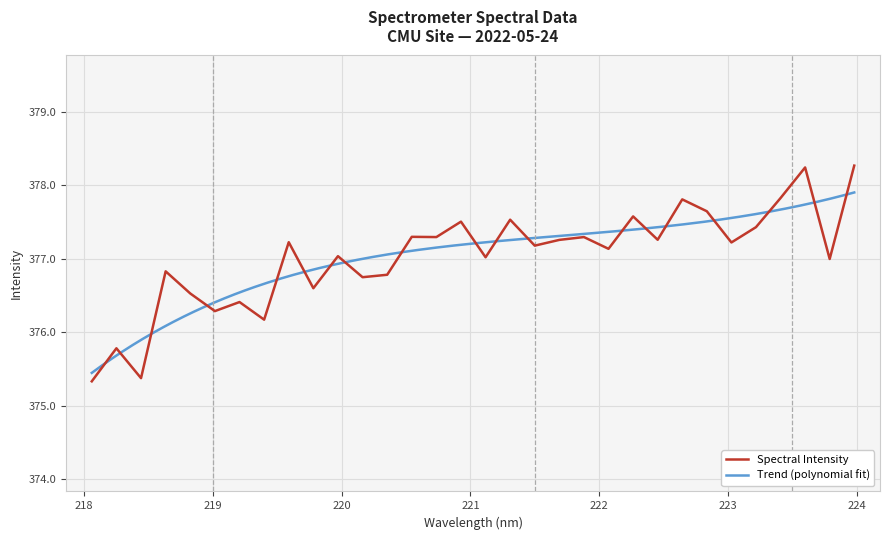

The value at 219.589 is 140.1. True or false?

False